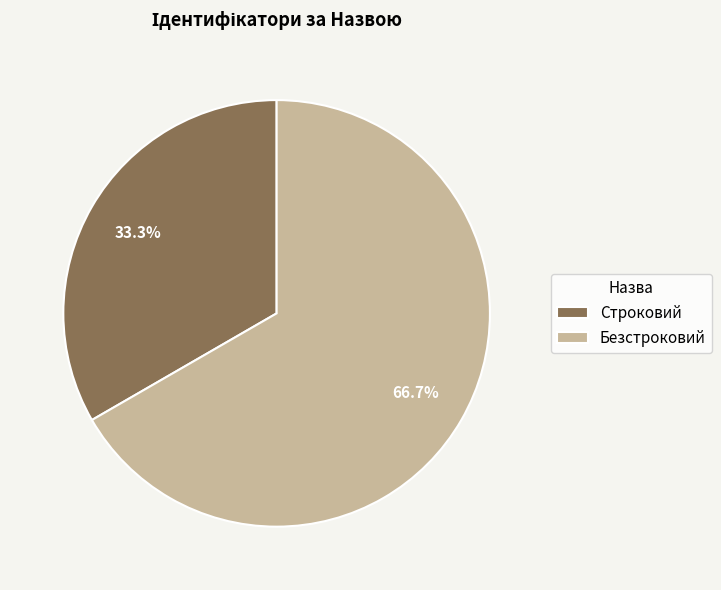

To the nearest percent, what portion does Строковий represent?

33%